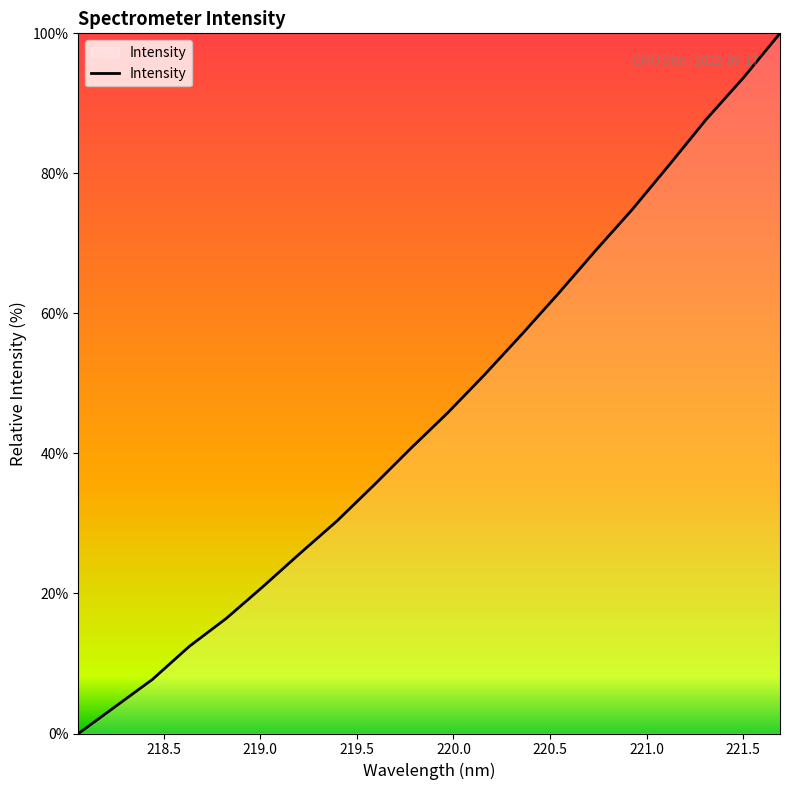

What is the greatest value displayed?

100.0